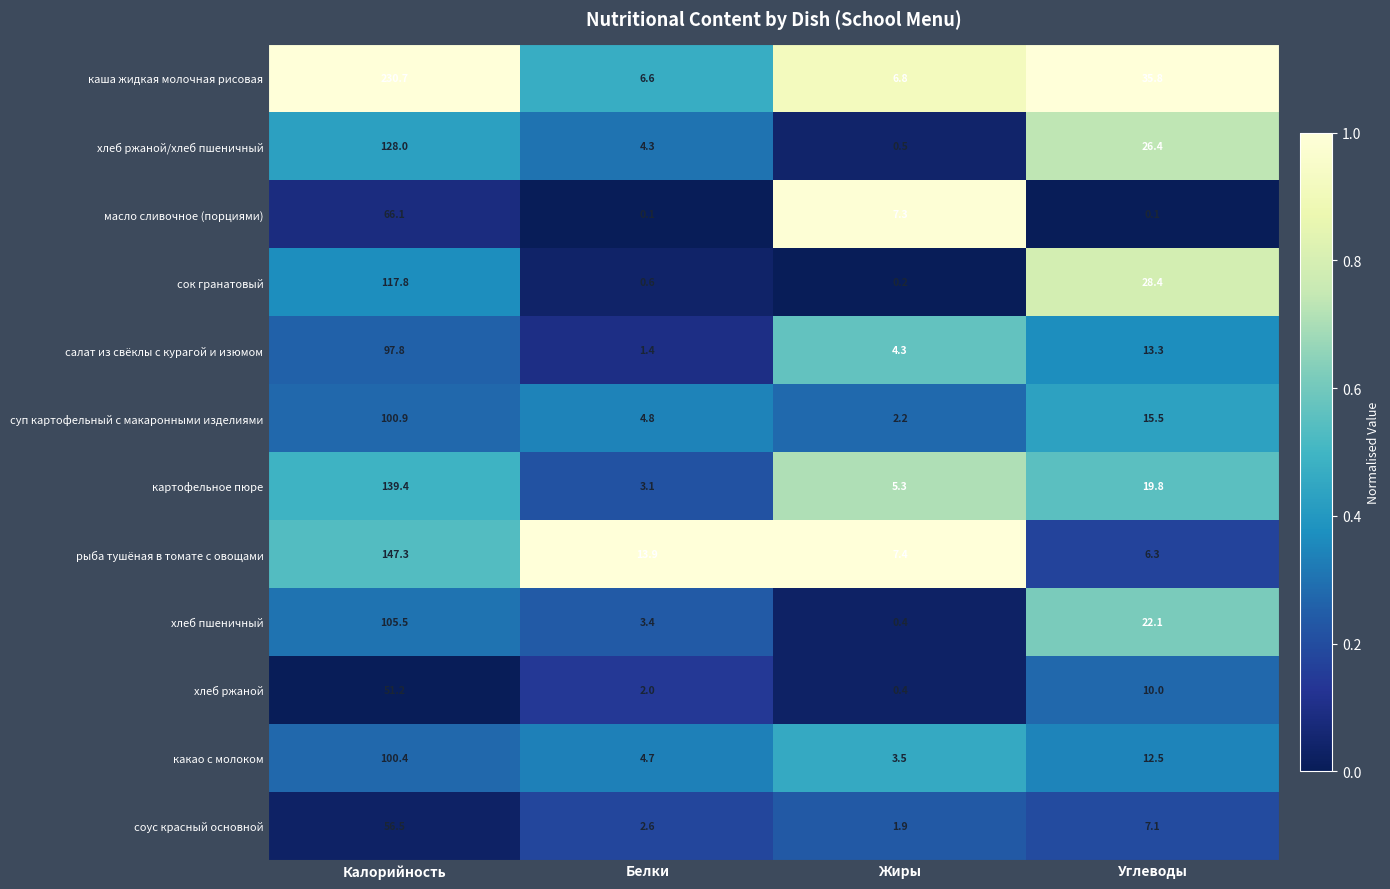

List the series in order of their peak value, highest first.

каша жидкая молочная рисовая, рыба тушёная в томате с овощами, картофельное пюре, хлеб ржаной/хлеб пшеничный, сок гранатовый, хлеб пшеничный, суп картофельный с макаронными изделиями, какао с молоком, салат из свёклы с курагой и изюмом, масло сливочное (порциями), соус красный основной, хлеб ржаной